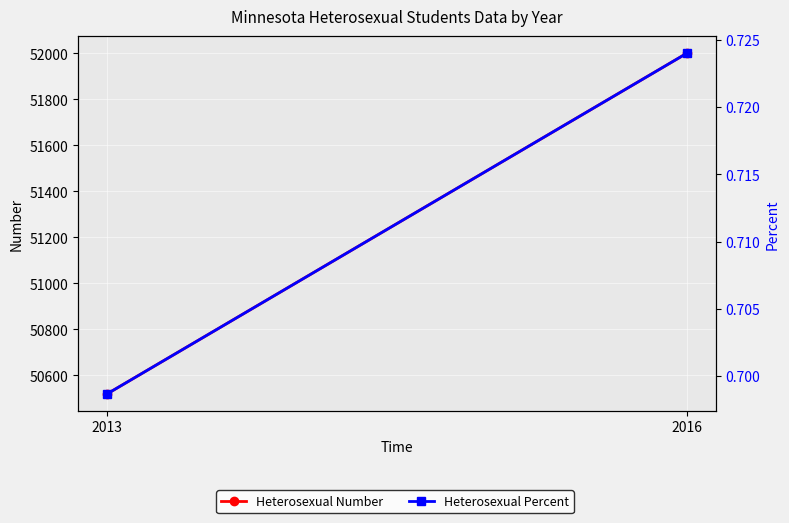

Reading left to right, list all the values displayed in this chart.

Heterosexual Number: 2013=50519.0	2016=52001.0
Heterosexual Percent: 2013=0.7	2016=0.7